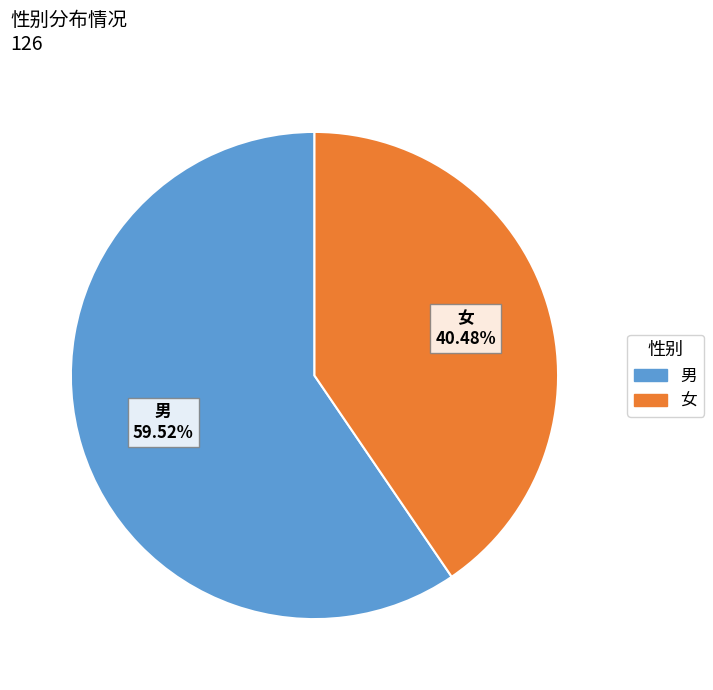

To the nearest percent, what is the difference between the 男 and 女 slice percentages?

19%